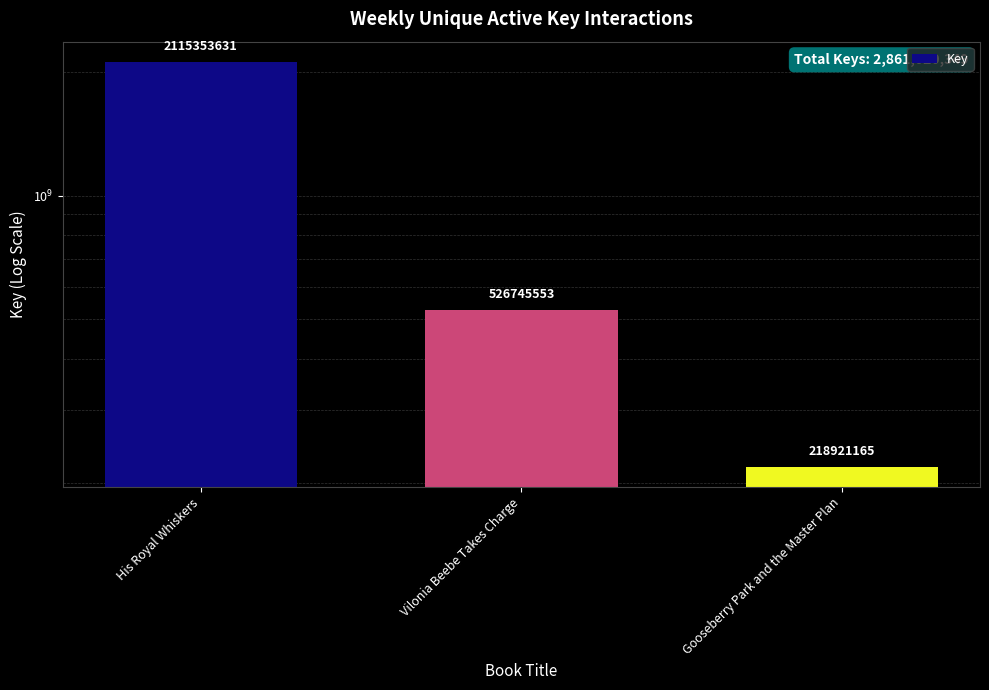

What is the difference between the values at Gooseberry Park and the Master Plan and Vilonia Beebe Takes Charge?

307824388